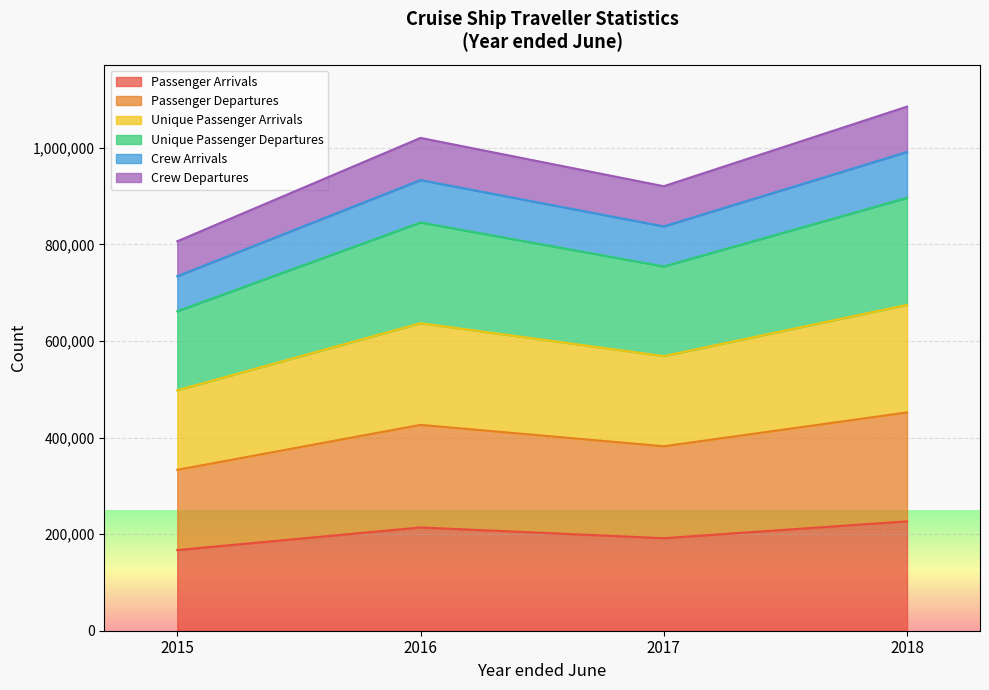

How many interior local valleys does the Passenger Departures series have?

1